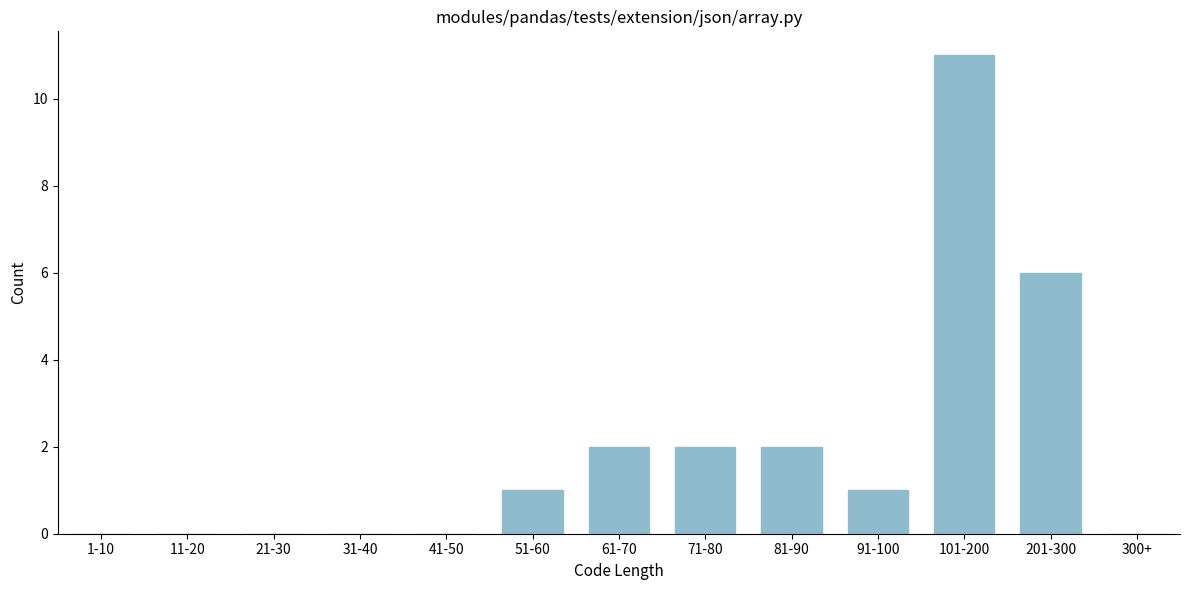

Reading left to right, transcribe all the data shown in this chart.

1-10=0	11-20=0	21-30=0	31-40=0	41-50=0	51-60=1	61-70=2	71-80=2	81-90=2	91-100=1	101-200=11	201-300=6	300+=0